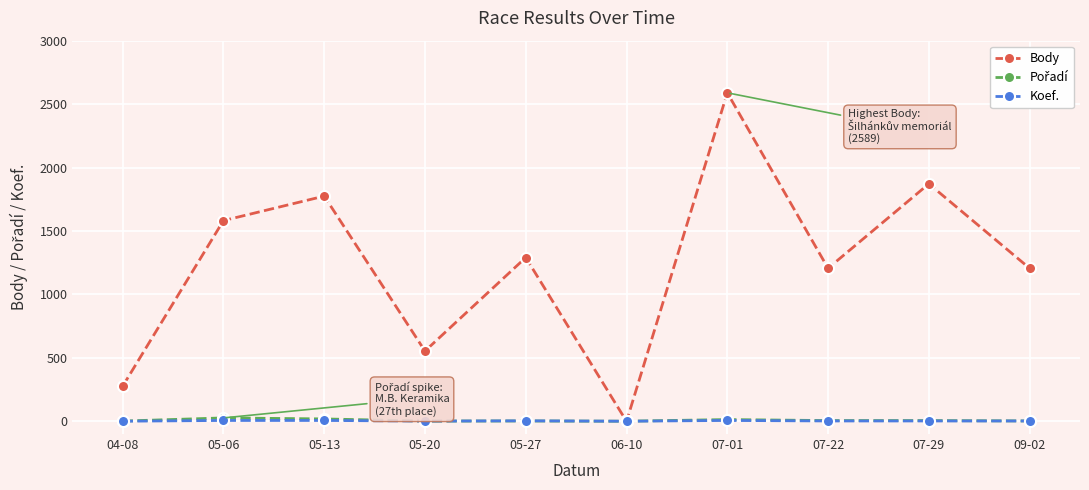

Which series has the largest total across all categories?

Body